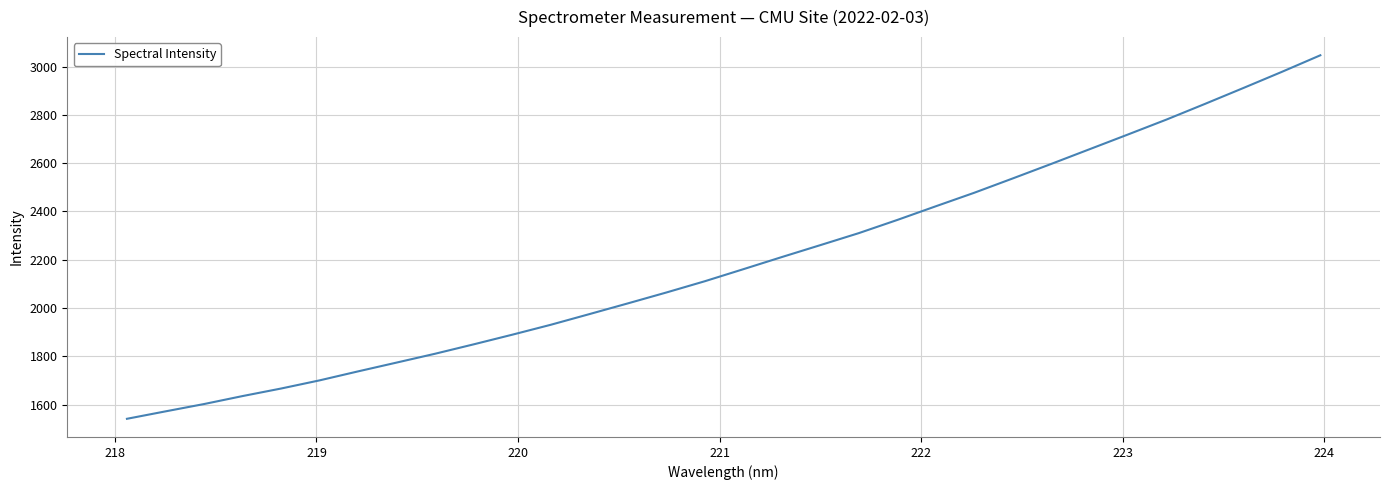

What is the greatest value displayed?

3047.1